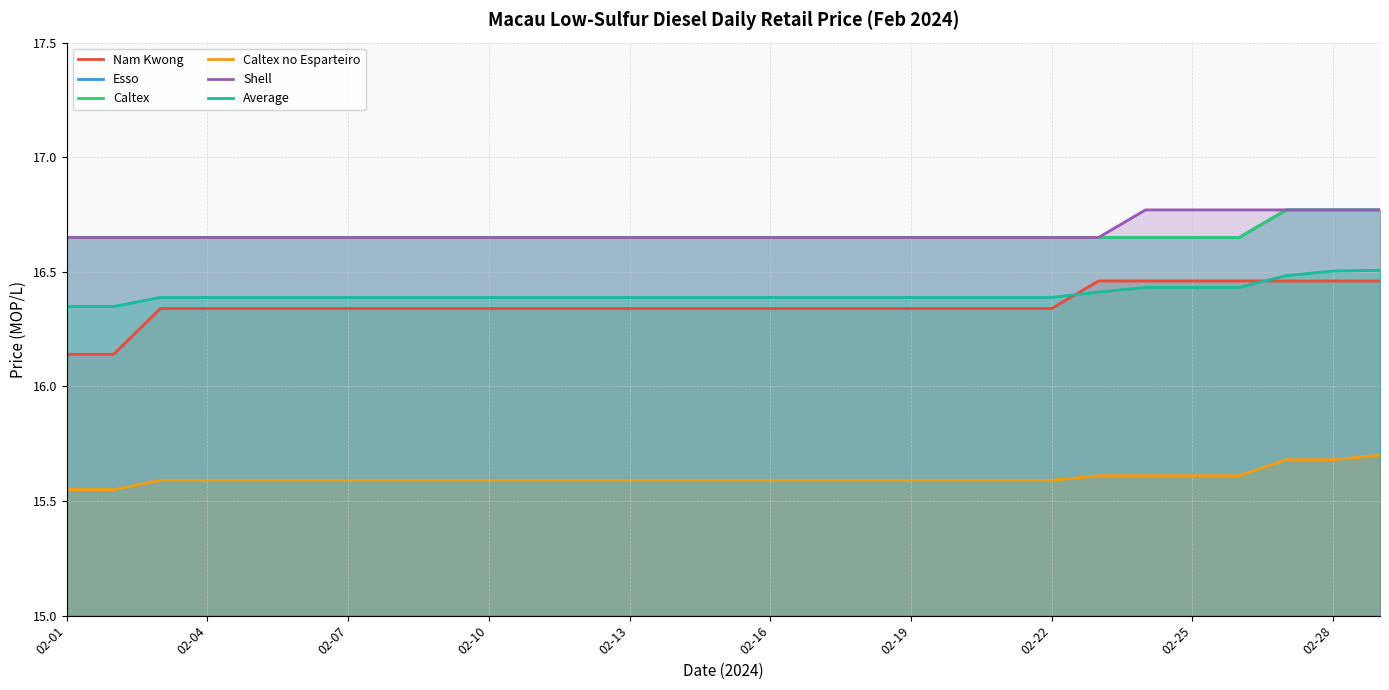

What is the value of the Esso point at the 15th from the left?

16.6